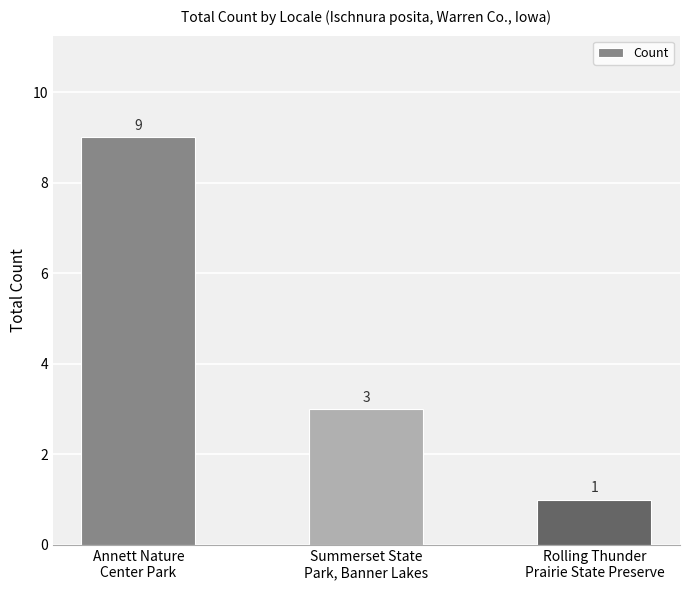

Between Summerset State
Park, Banner Lakes and Rolling Thunder
Prairie State Preserve, which is larger?

Summerset State
Park, Banner Lakes